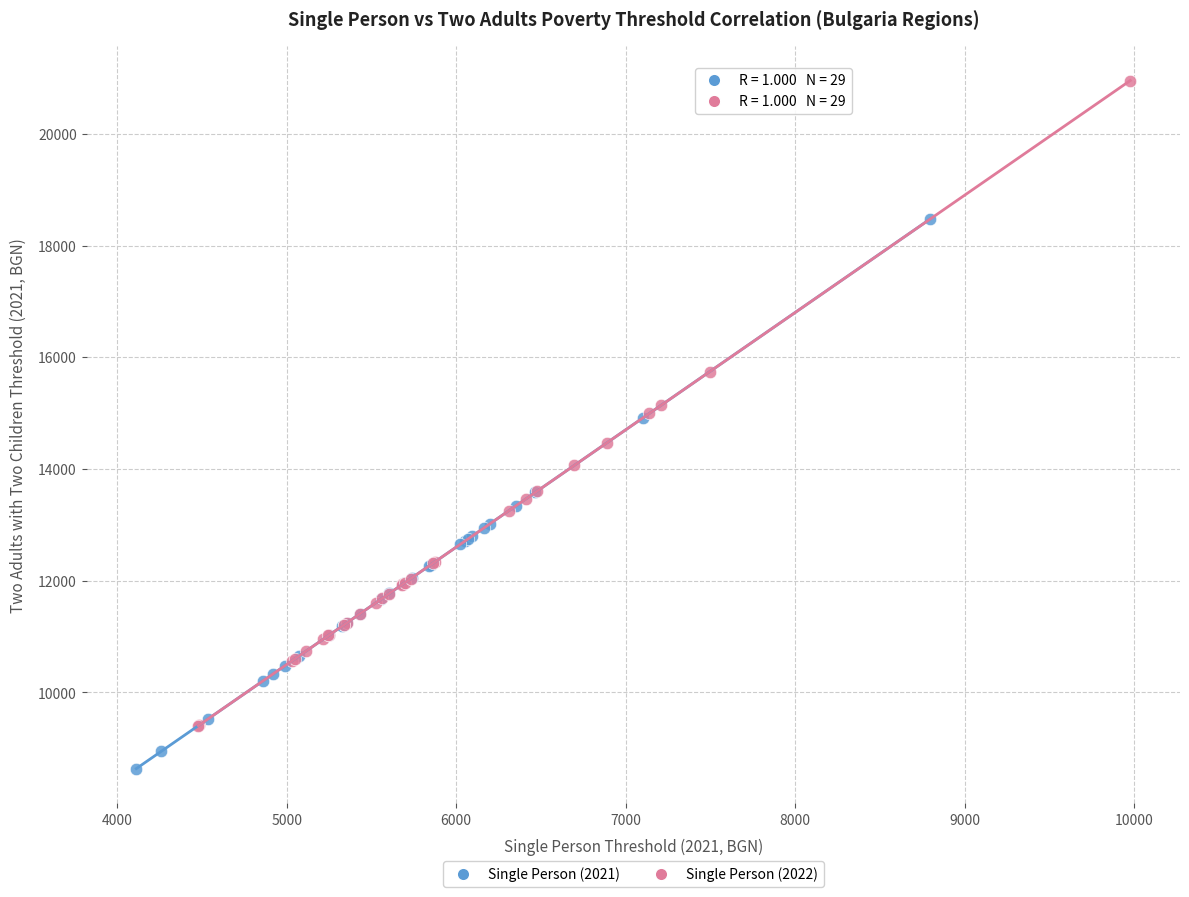

Which series has the widest spread of Y values?

Single Person (2022)